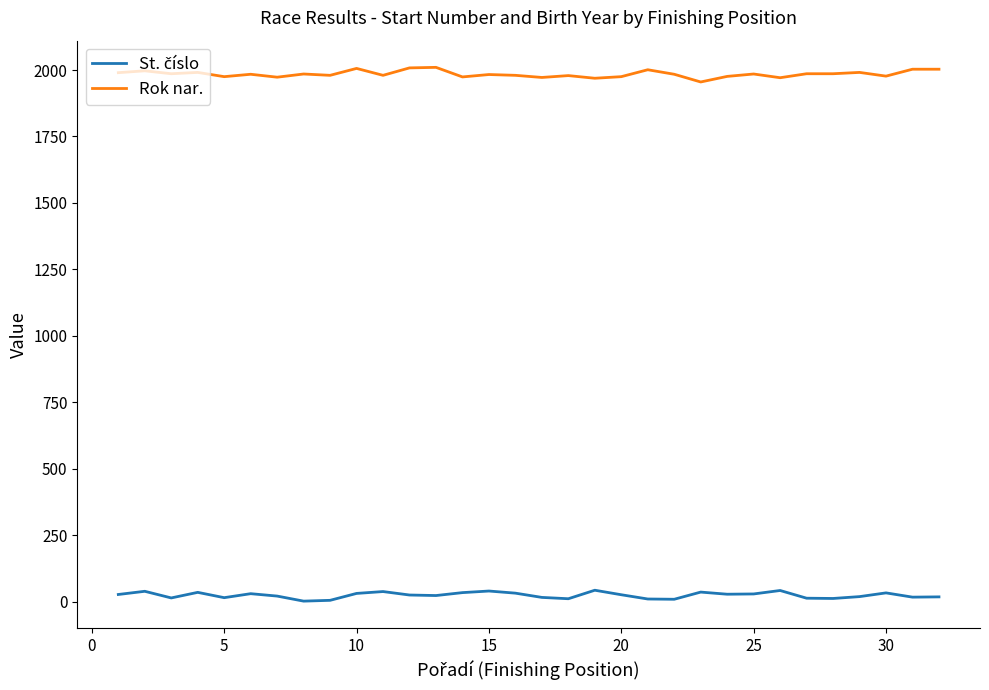

Which series has the largest total across all categories?

Rok nar.